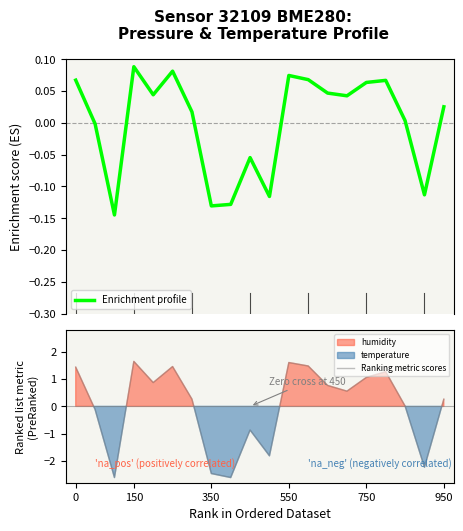

What is the maximum value shown in the chart?

1.6